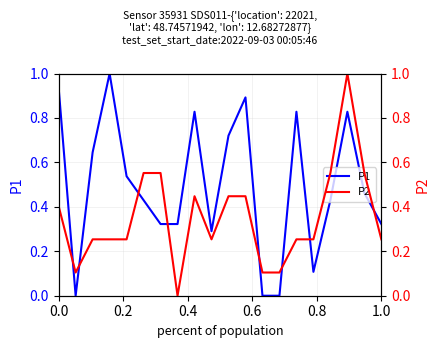

What is the value of the P1 point at the 10th from the left?

0.3